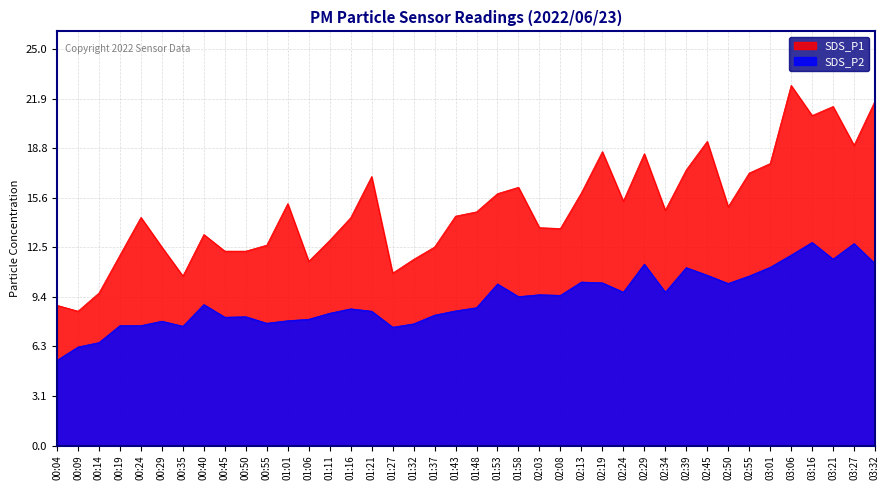

How many data points in SDS_P2 are less than 8?

12